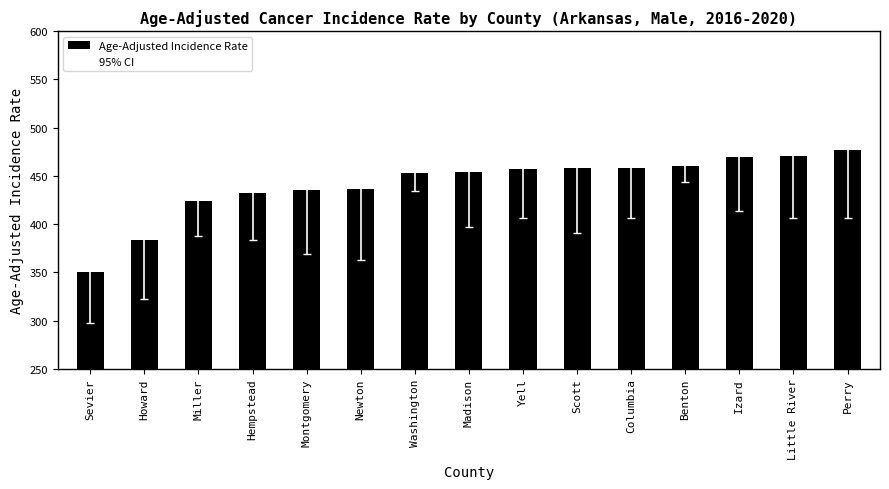

What value does the data have at Scott?

457.7